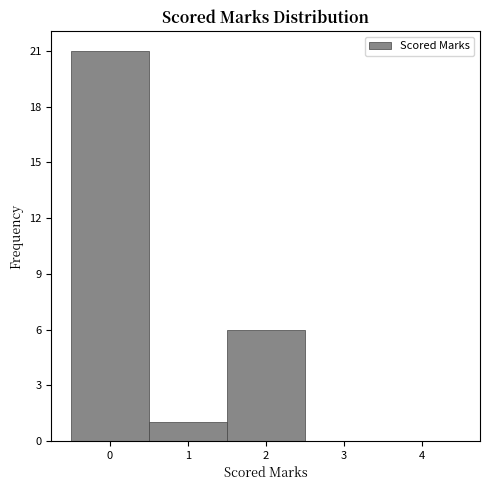

Reading left to right, transcribe this chart: for each bar, give the range it covers on the x-axis and its height. The values are not printed on the chart, so give them approximately, as read against the axis.

-0.5 to 0.5: 21
0.5 to 1.5: 1
1.5 to 2.5: 6
2.5 to 3.5: 0
3.5 to 4.5: 0